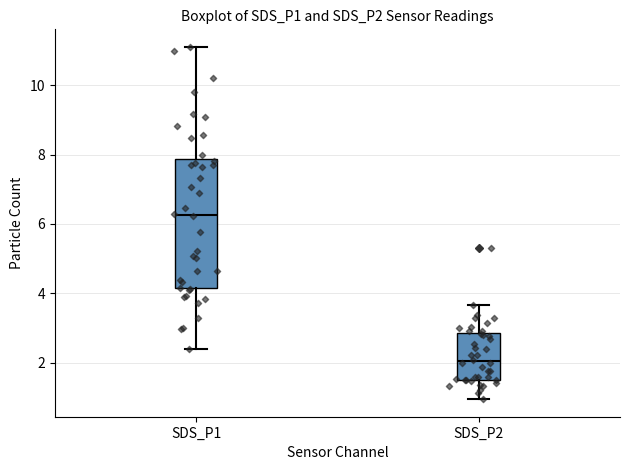

Reading left to right, transcribe this box plot: for each box, give where its median line is, the range the box spans, and where its two whiskers end, as read against the y-axis. The values are not printed on the chart, so give them approximately, as read against the axis.

SDS_P1: median 6.2, box 4.2 to 7.8, whiskers 2.4 to 11.2
SDS_P2: median 2.0, box 1.6 to 2.8, whiskers 1.0 to 3.6